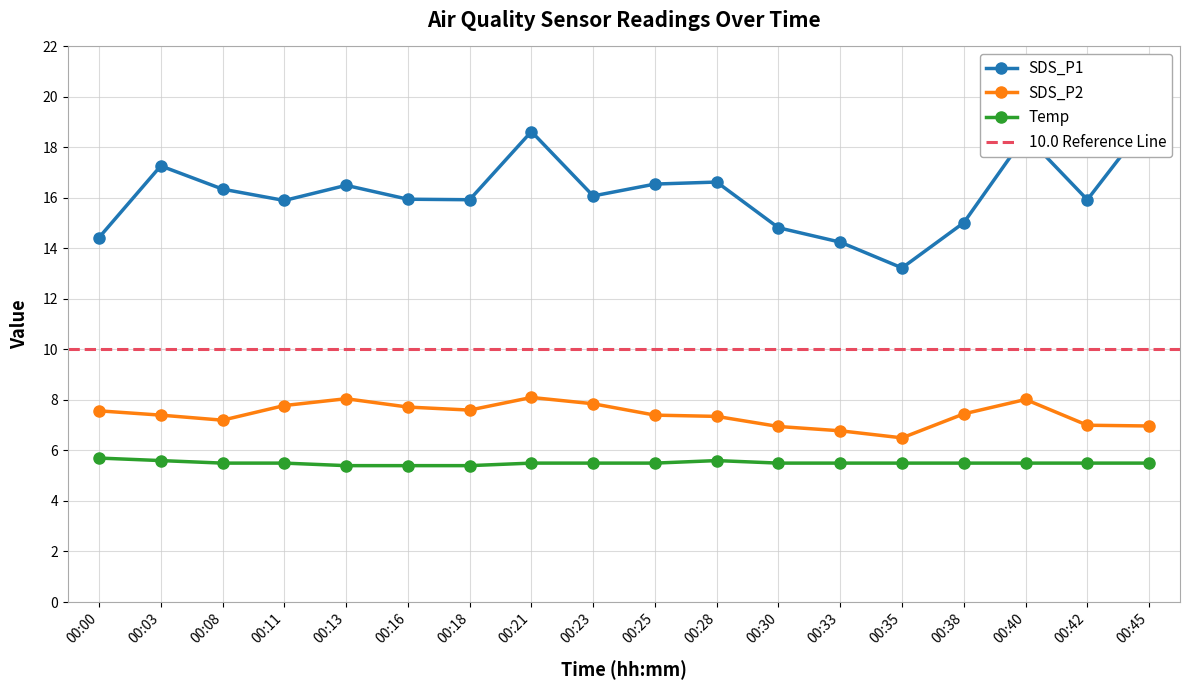

Rank the series by their maximum value, from highest to lowest.

SDS_P1, SDS_P2, Temp